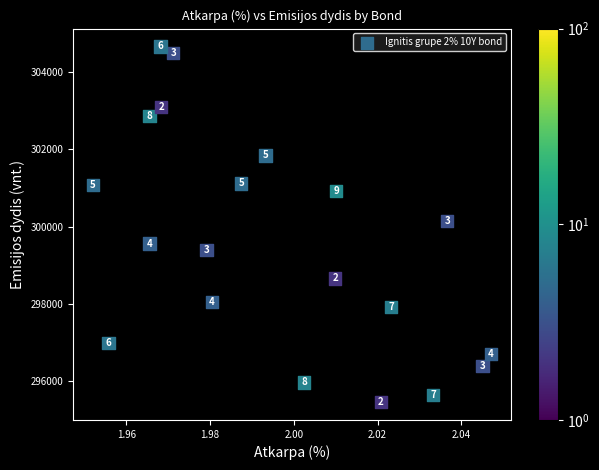

What Y value in the scatter plot is closest to 300060?

300142.3